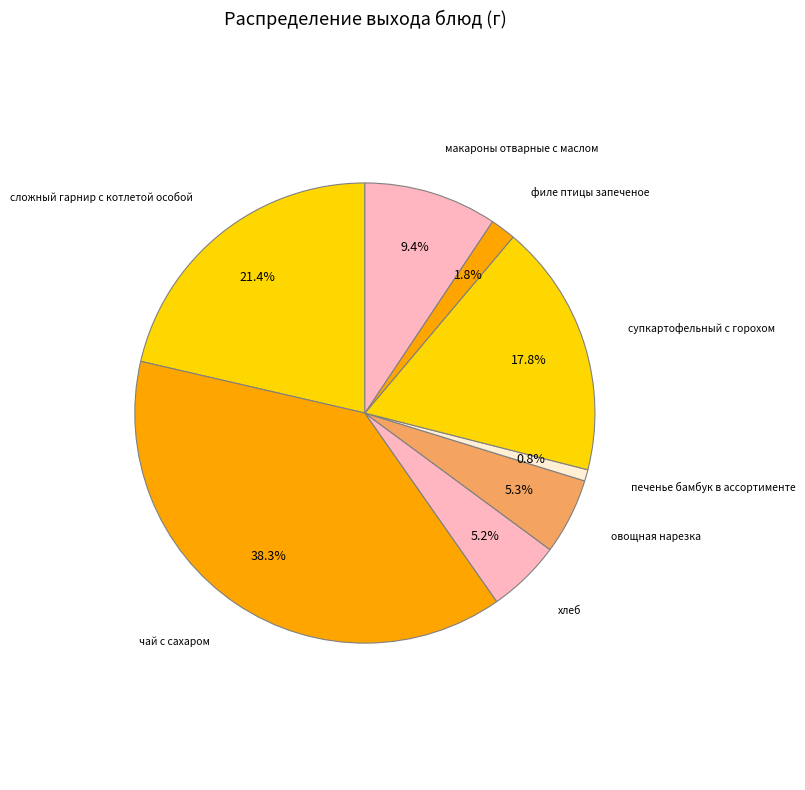

How many segments does this pie chart have?

8